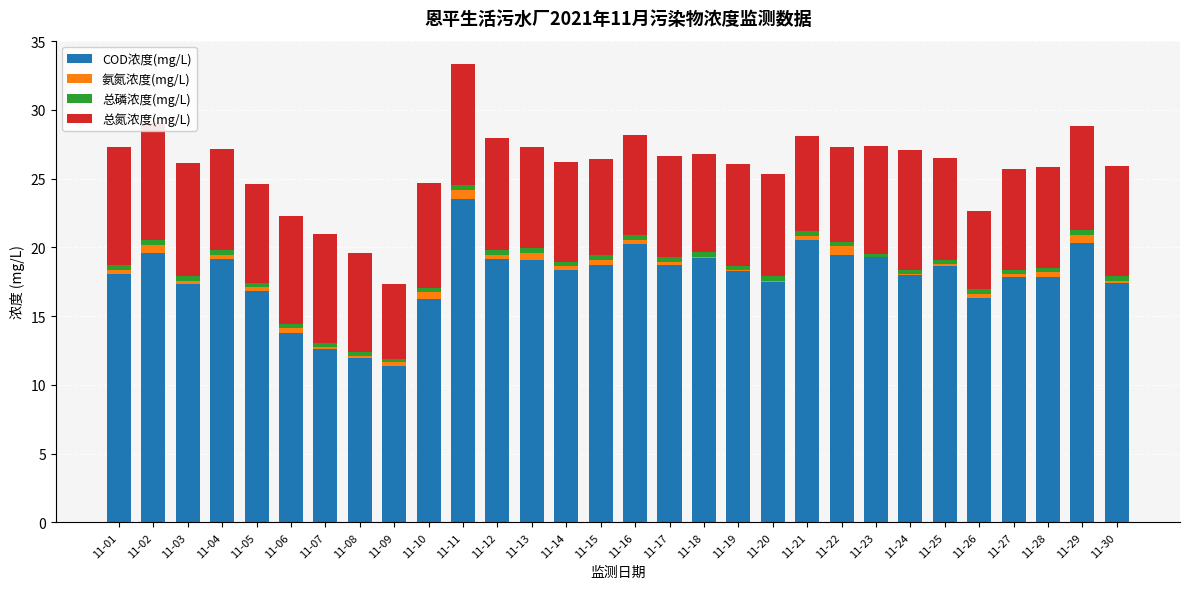

Count the number of data series in this chart.

4